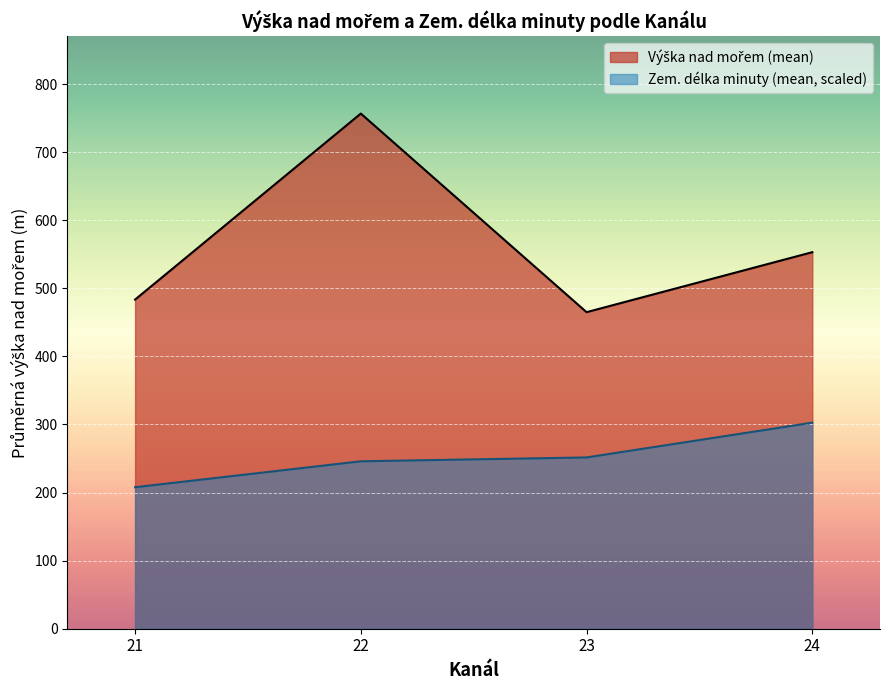

What is the sum of all Zem. délka minuty (mean, scaled) values?

1007.9